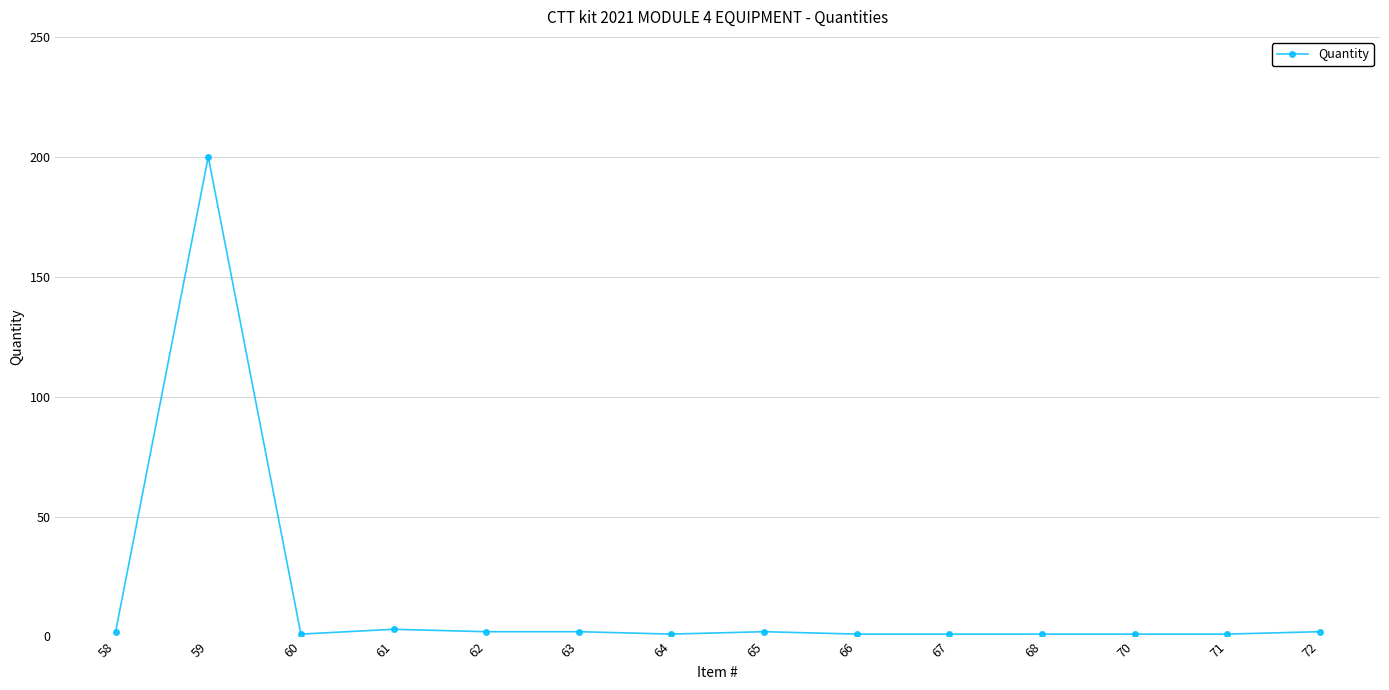

What is the maximum value shown in the chart?

200